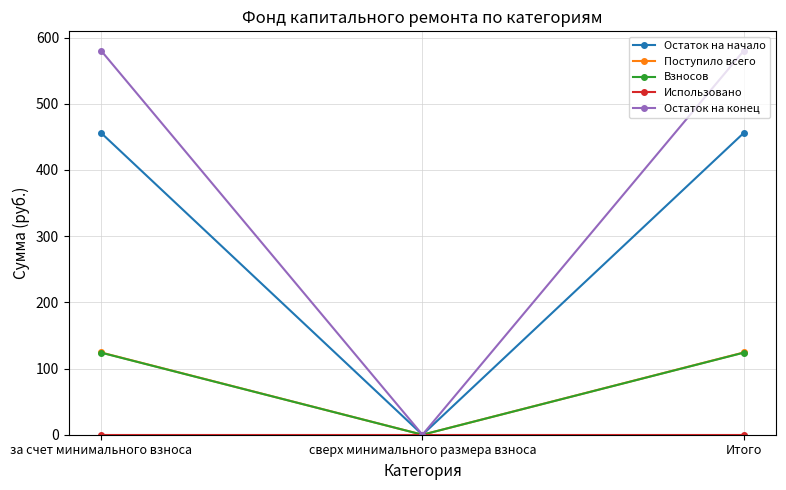

Is this an area chart (filled region under the line)?

No